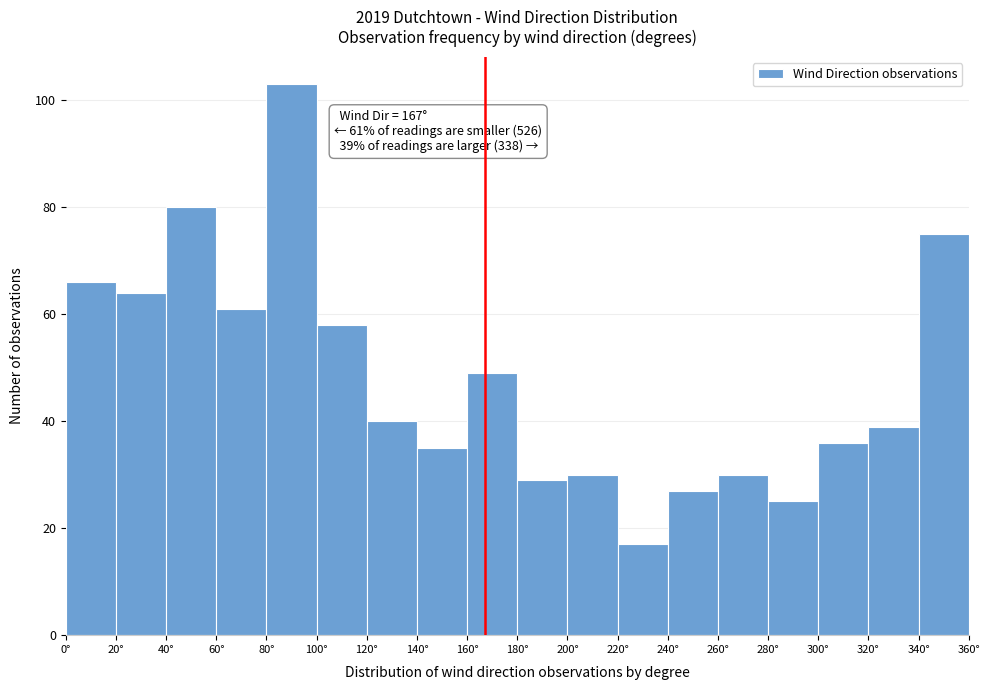

Over which range of the x-axis is the bar tallest?

80 to 100